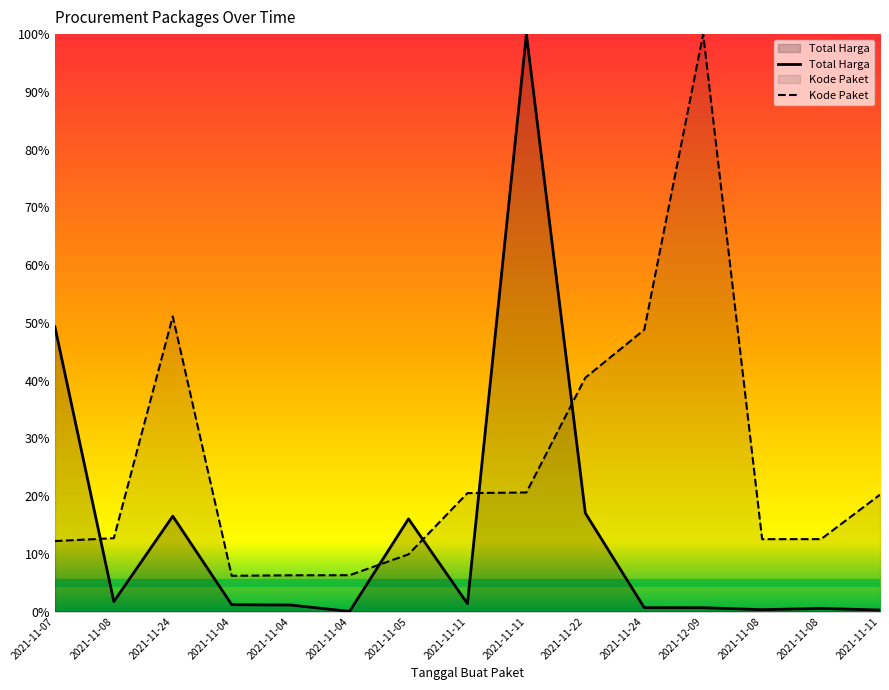

What is the difference between the highest and lowest values at 2021-12-09?

99.3